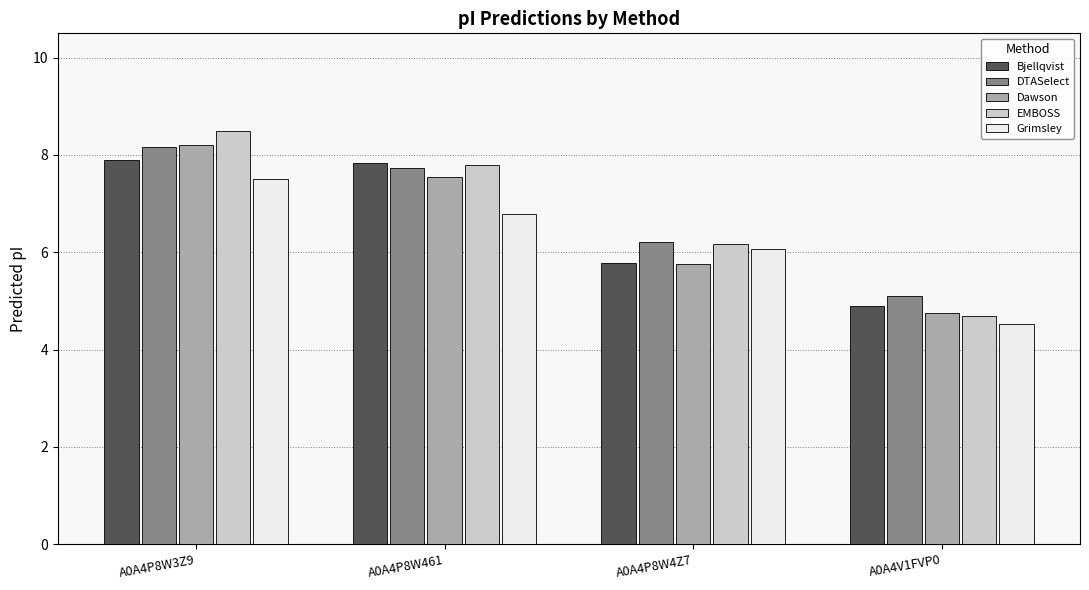

What is the total value across all series at A0A4P8W4Z7?

30.0